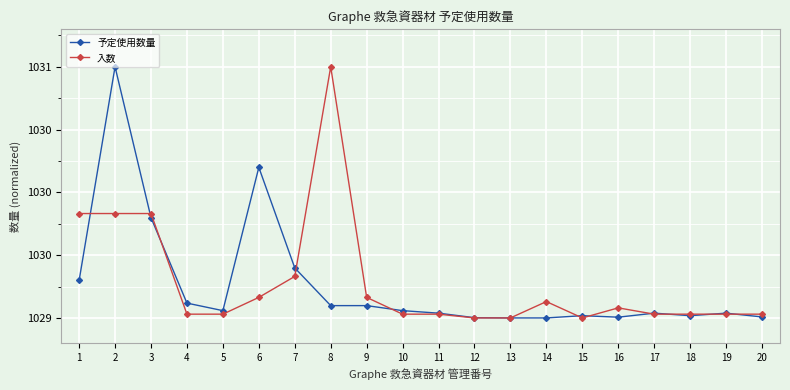

Rank the series at 9 from highest to lowest value.

入数, 予定使用数量